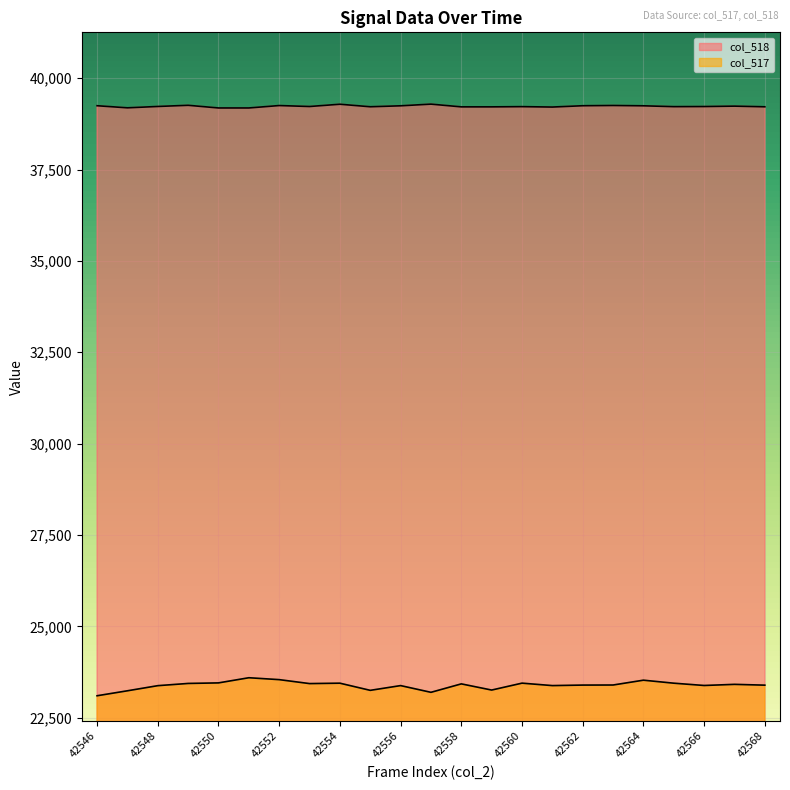

What is the value of the col_517 point at the 2nd from the left?

23236